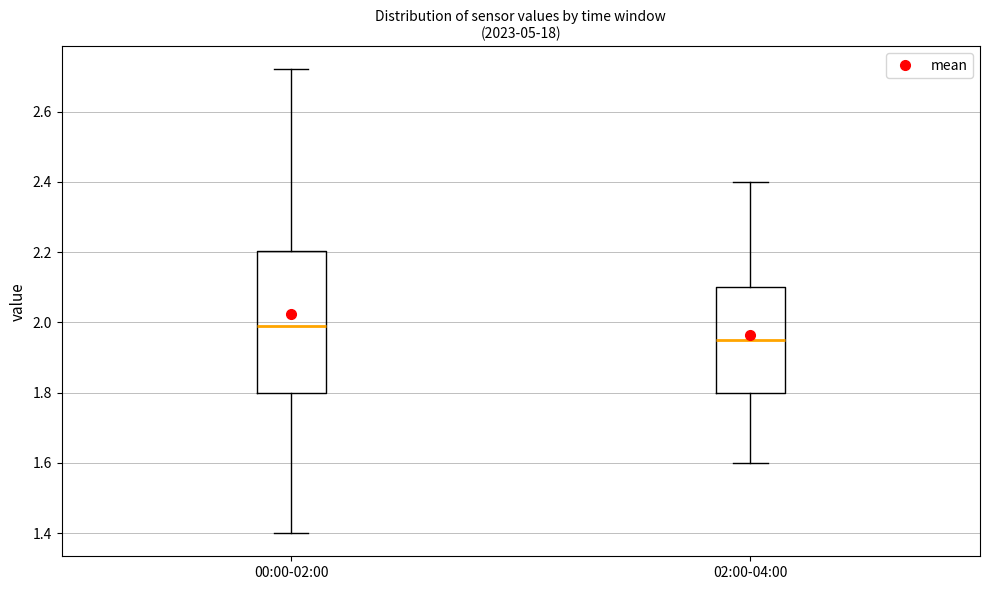

Reading left to right, read every box against the y-axis: the position of its median line, the range the box covers, and the ends of its whiskers. The values are not printed on the chart, so give them approximately, as read against the axis.

00:00-02:00: median 2.00, box 1.80 to 2.20, whiskers 1.40 to 2.72
02:00-04:00: median 1.96, box 1.80 to 2.10, whiskers 1.60 to 2.40